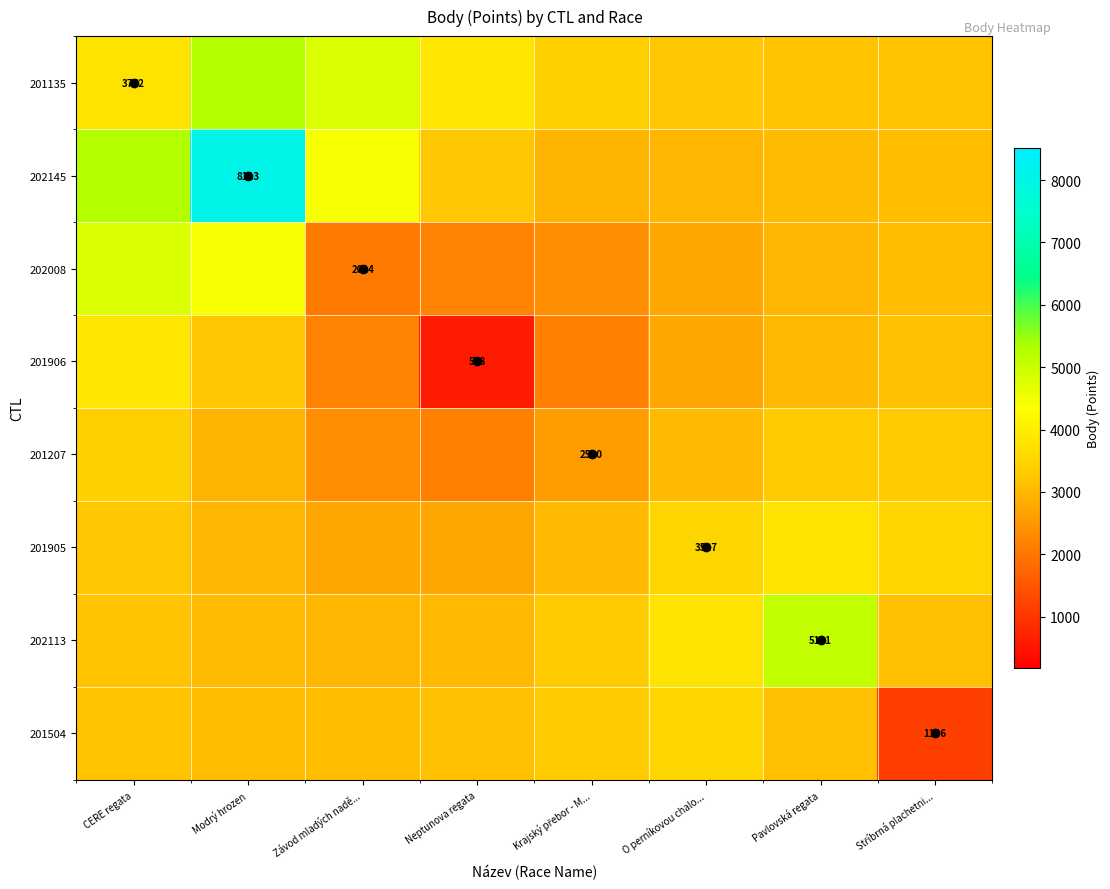

Rank the categories by 201504 value from lowest to highest.

Stříbrná plachetni..., Závod mladých nadě..., Modrý hrozen, Pavlovská regata, Neptunova regata, CERE regata, Krajský přebor - M..., O perníkovou chalo...